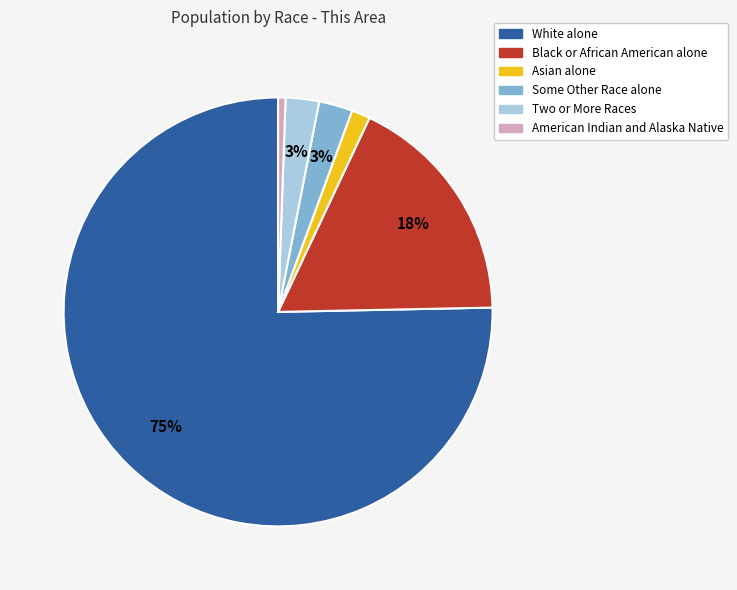

Is there any slice that represents more than half of the pie?

Yes